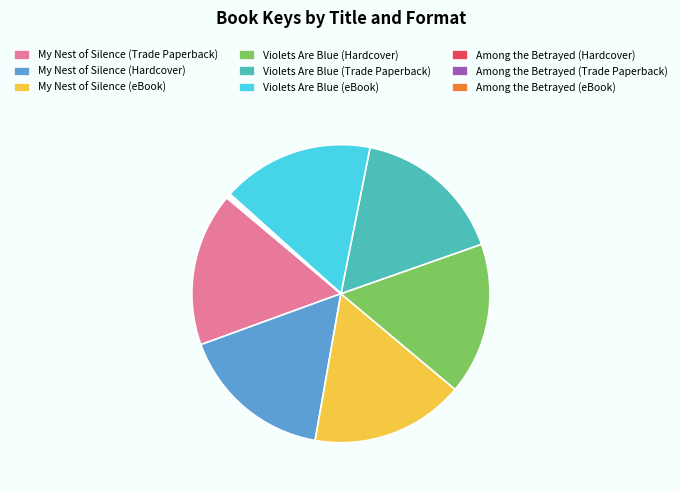

Does Violets Are Blue (Hardcover) account for over 50% of the chart?

No